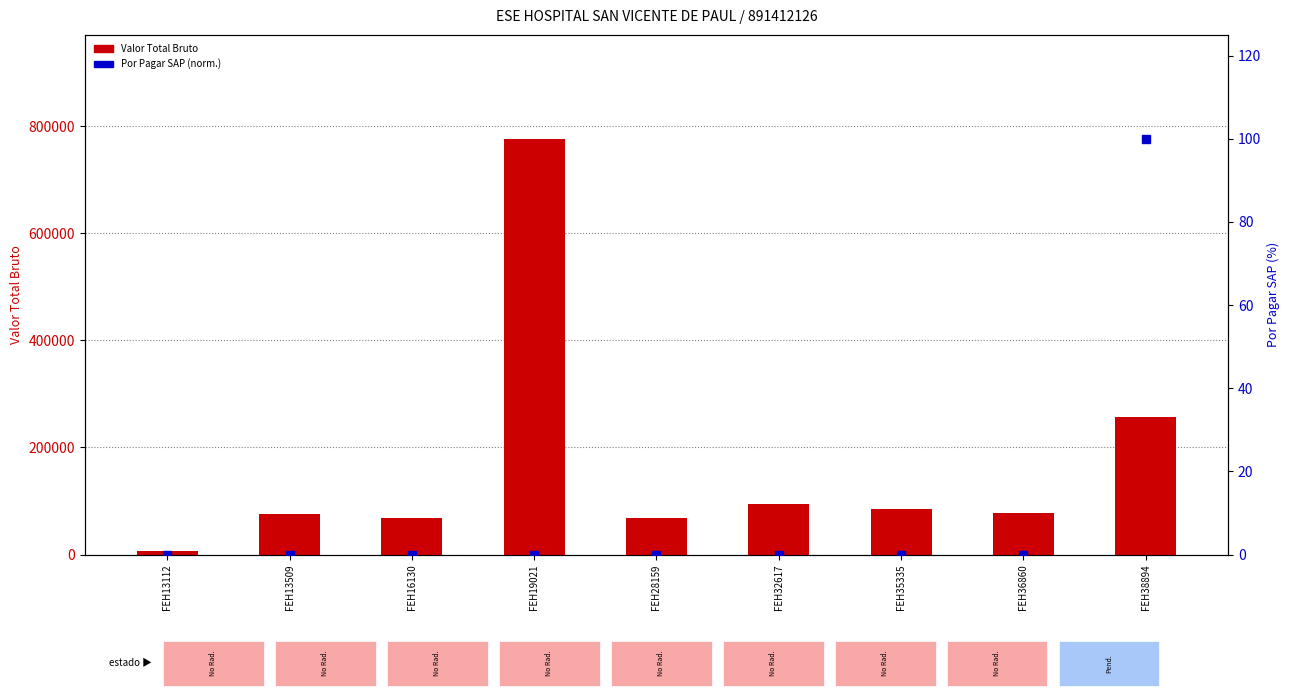

The value of Por Pagar SAP (normalizado) at FEH13509 is 0. True or false?

True